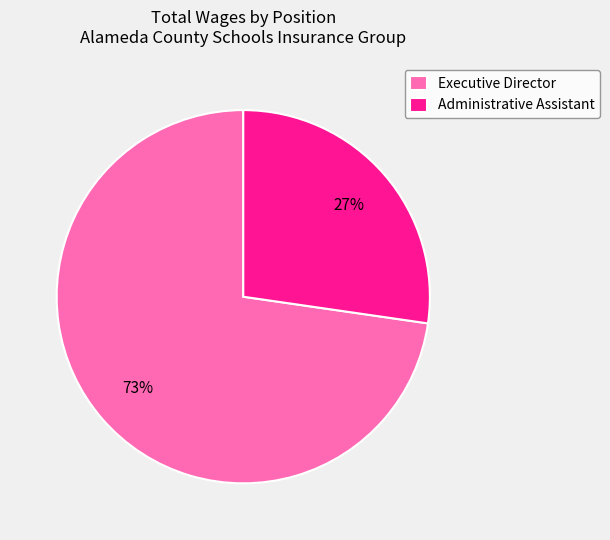

To the nearest percent, what is the average slice percentage?

50%